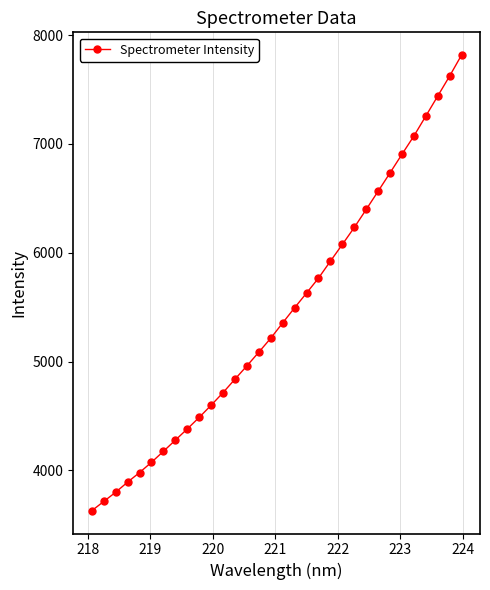

What is the value of the 5th point from the left?

3980.8